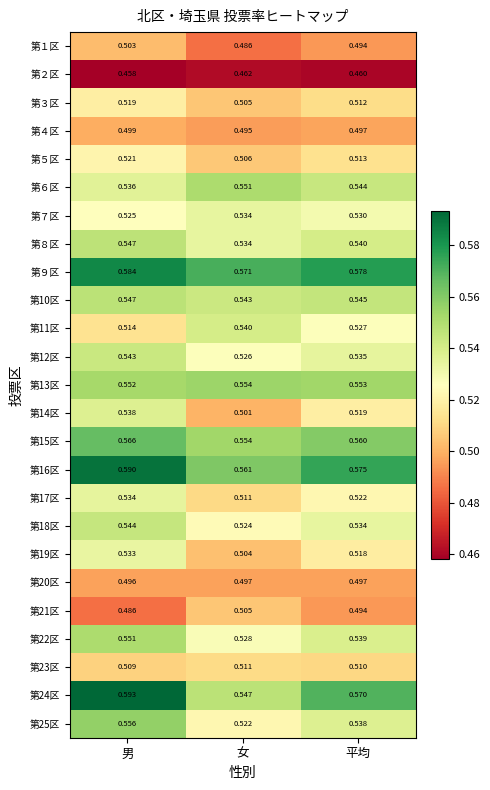

List the labels in order of 第10区 value, smallest first.

女, 平均, 男